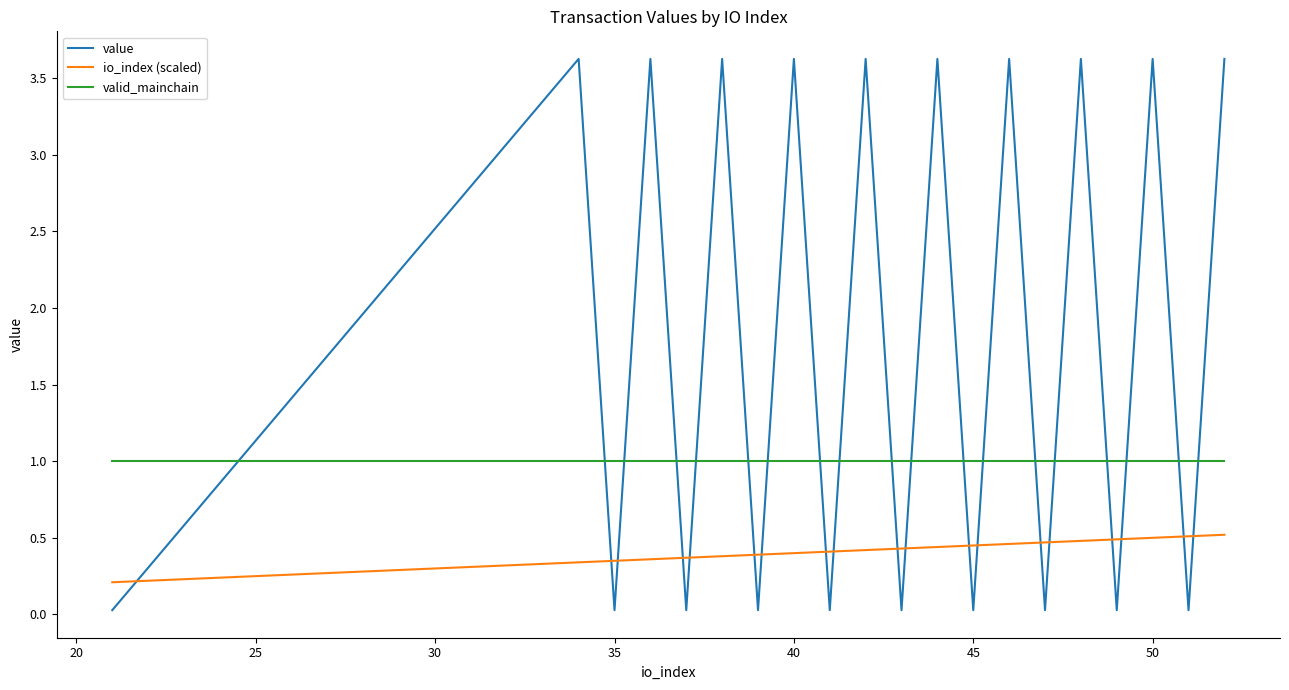

Which series has the largest total across all categories?

value